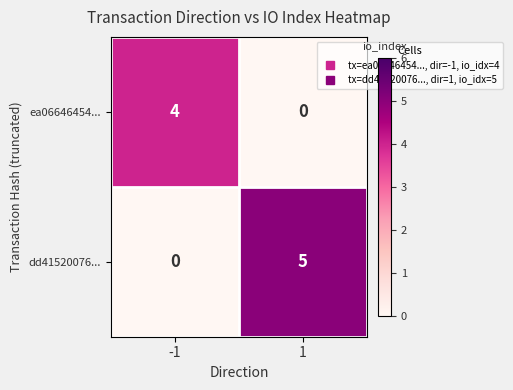

How many values in dd41520076... are above zero?

1